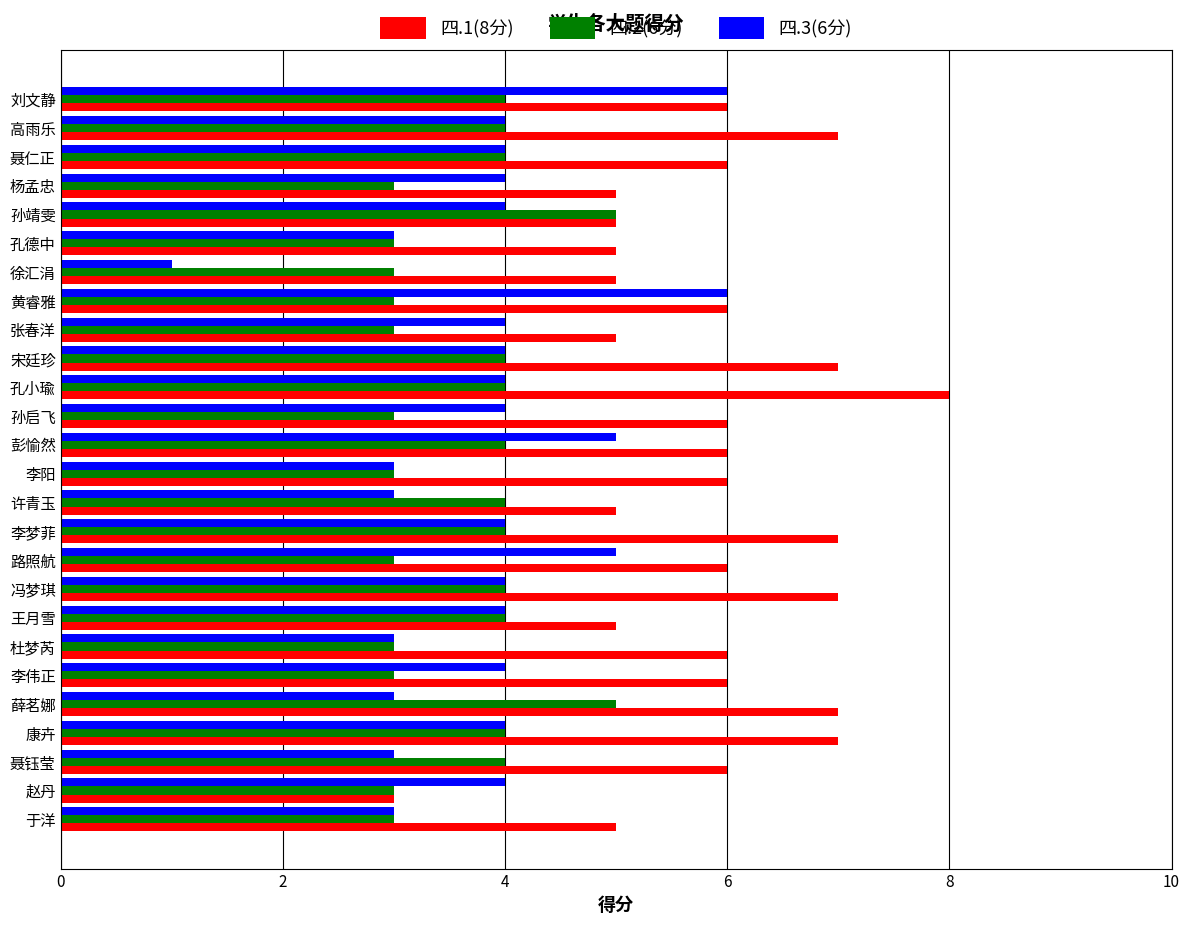

Is the value of 四.2(6分) at 李阳 greater than the value of 四.3(6分) at 李梦菲?

No